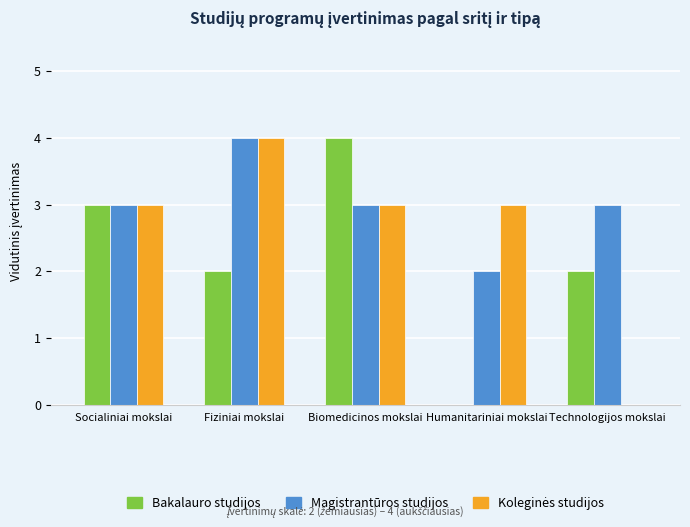

At which label does Bakalauro studijos reach its peak?

Biomedicinos mokslai